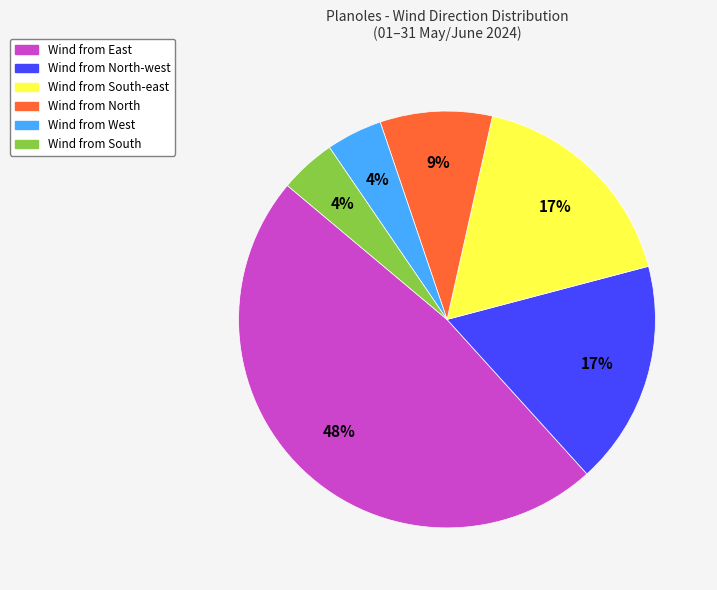

Is there a majority slice in this chart?

No